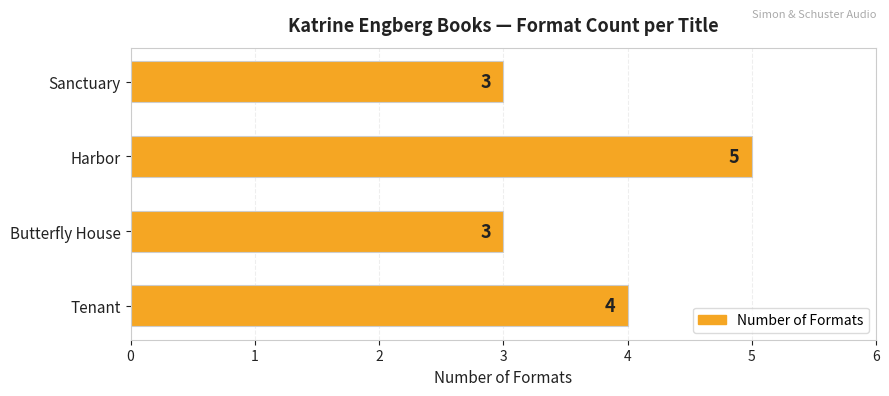

At which label is the value closest to 4?

Tenant